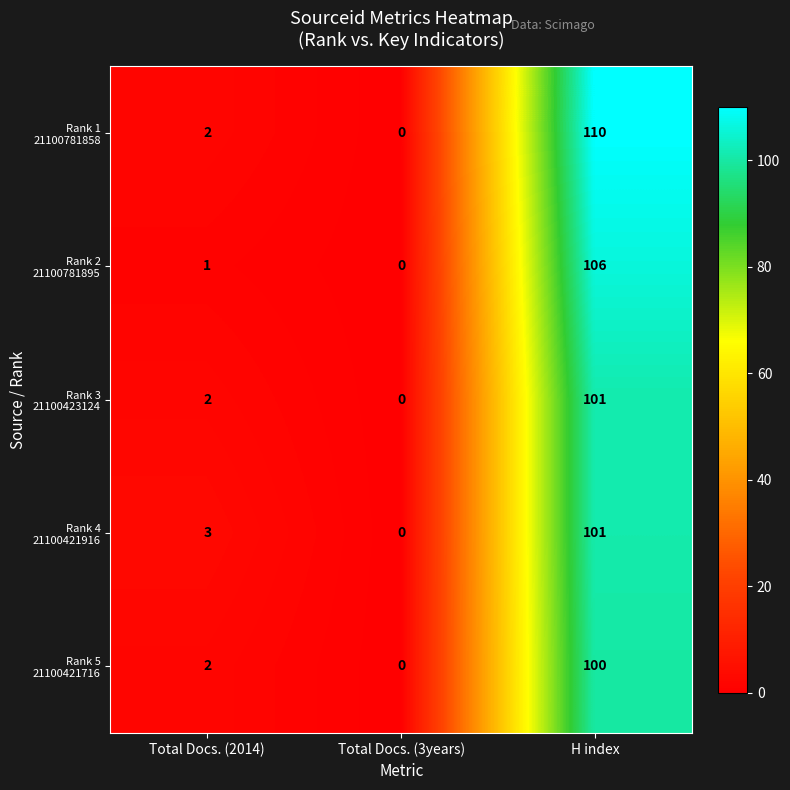

What is the maximum value shown in the chart?

110